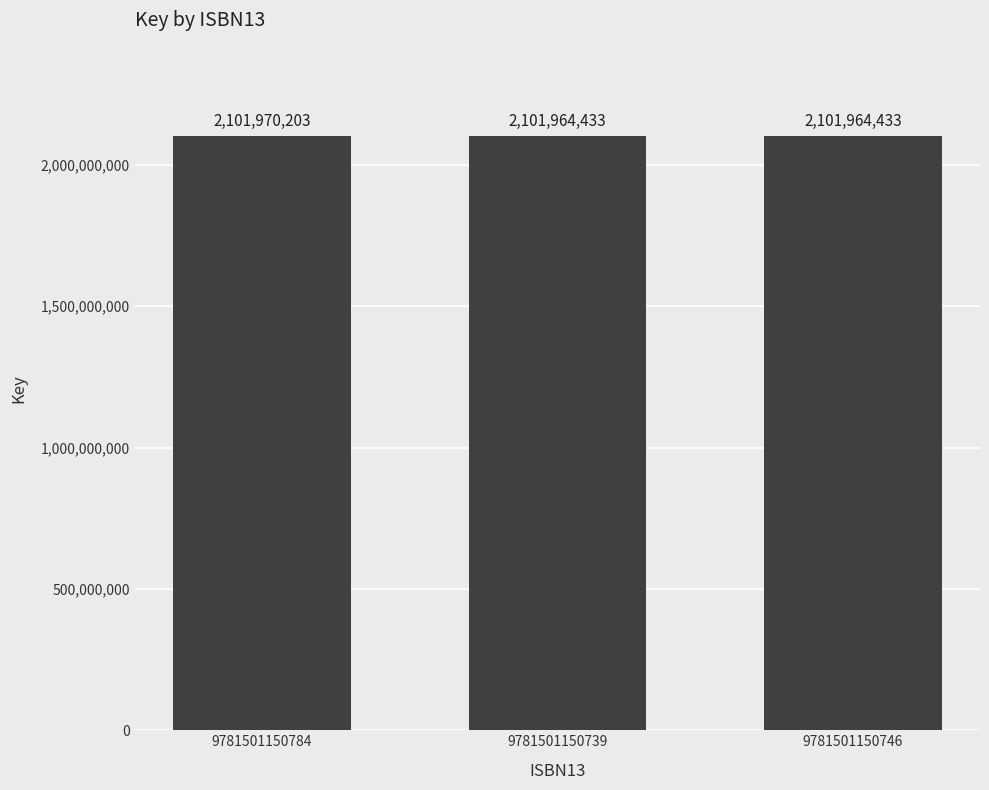

What is the label of the 3rd bar from the right?

9781501150784